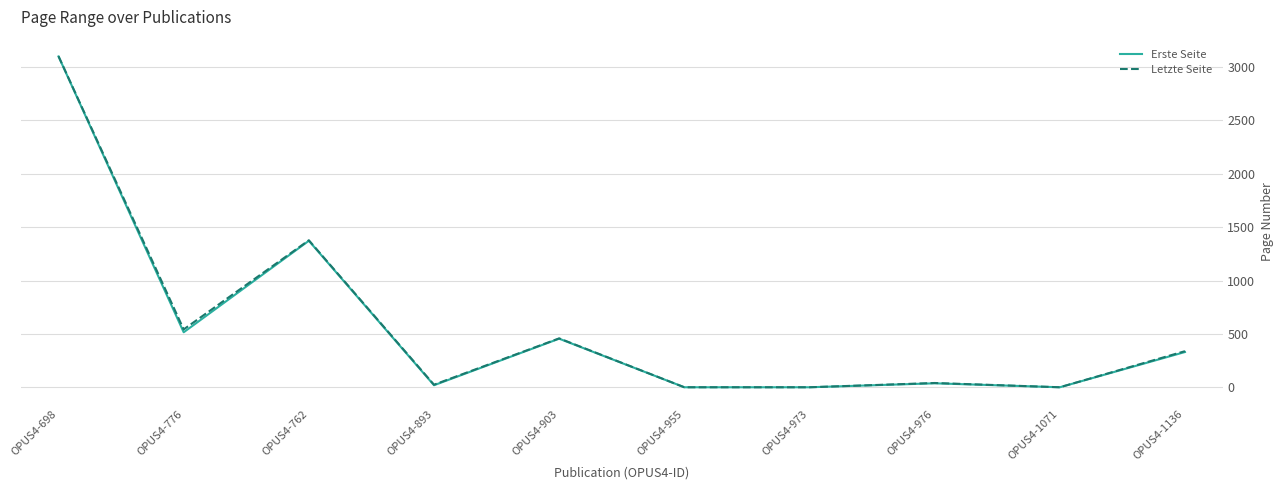

What is the difference between the second highest and minimum values in the Letzte Seite series?

1377